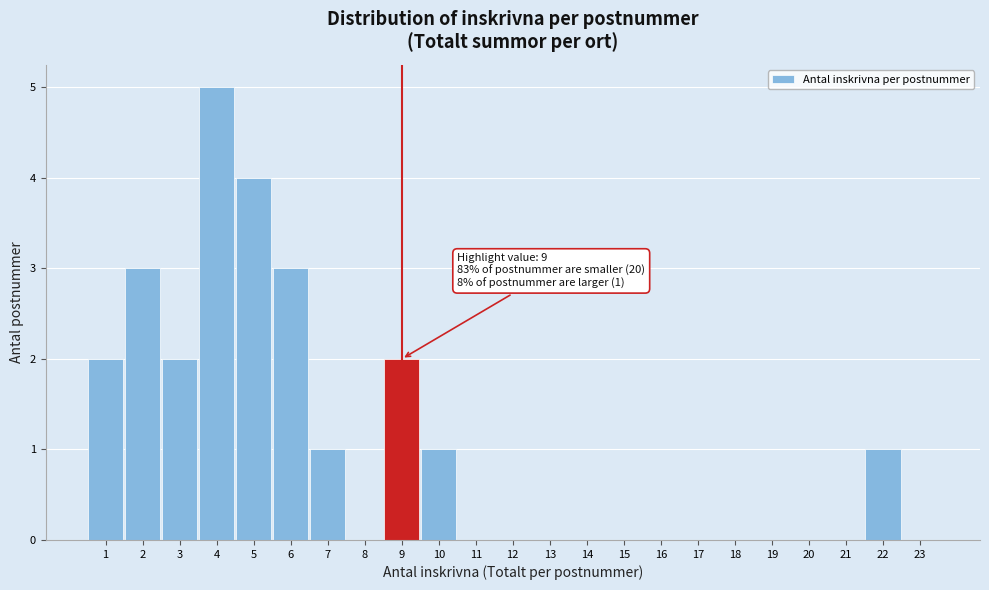

Over which range of the x-axis is the bar tallest?

3.5 to 4.5